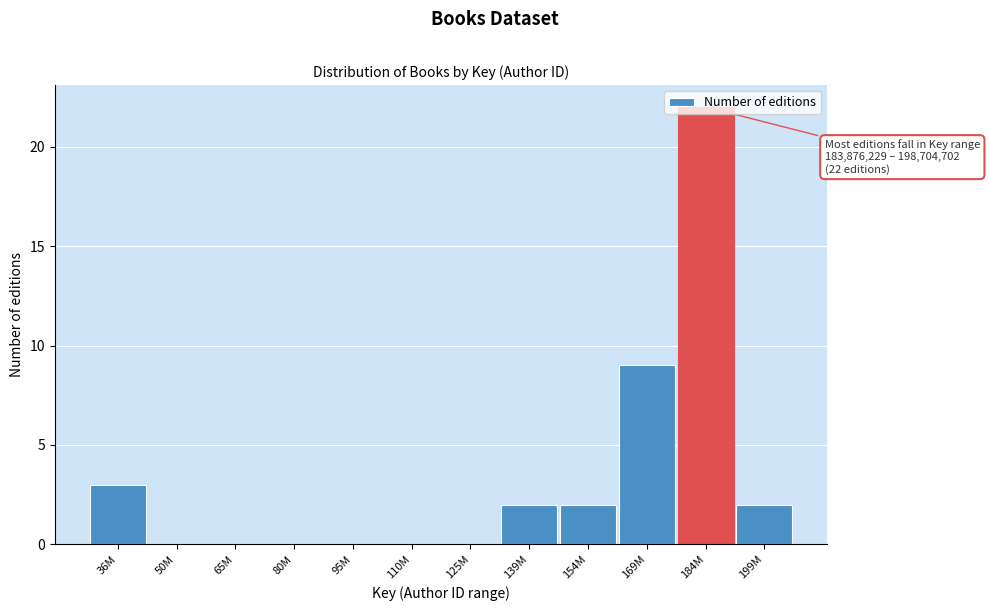

What is the sum of the values at 169M and 80M?

9